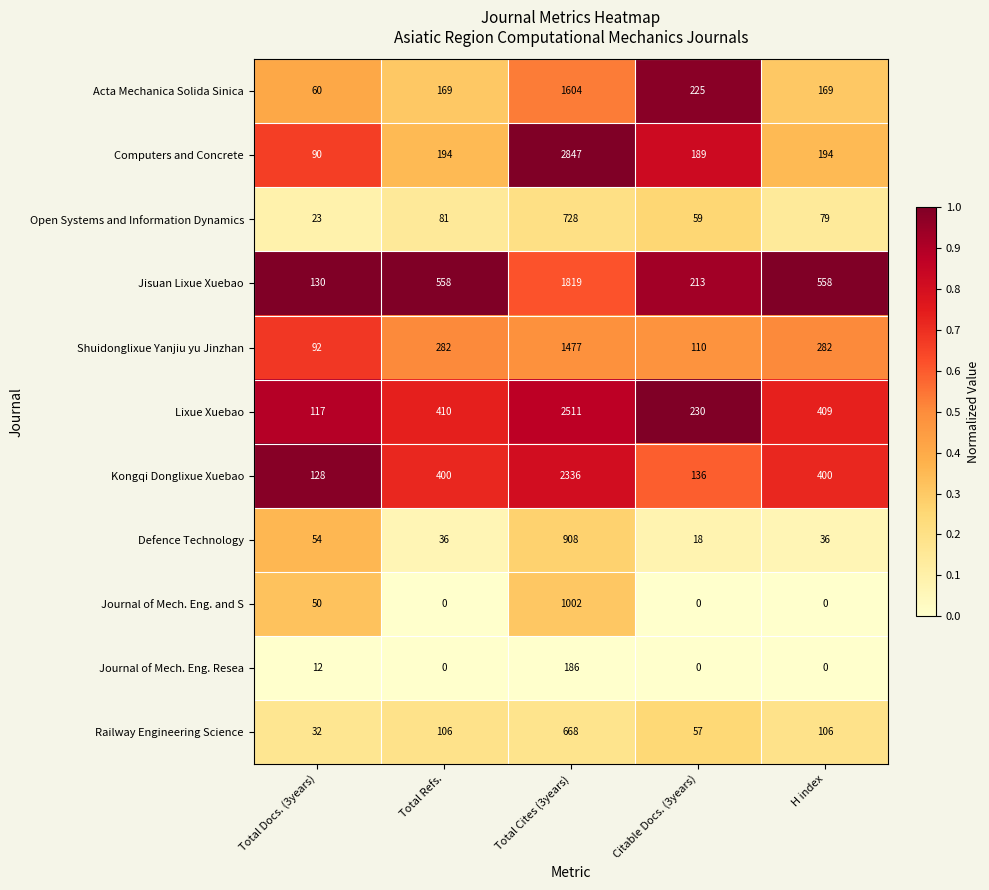

What is the lowest value of the Open Systems and Information Dynamics series?

23